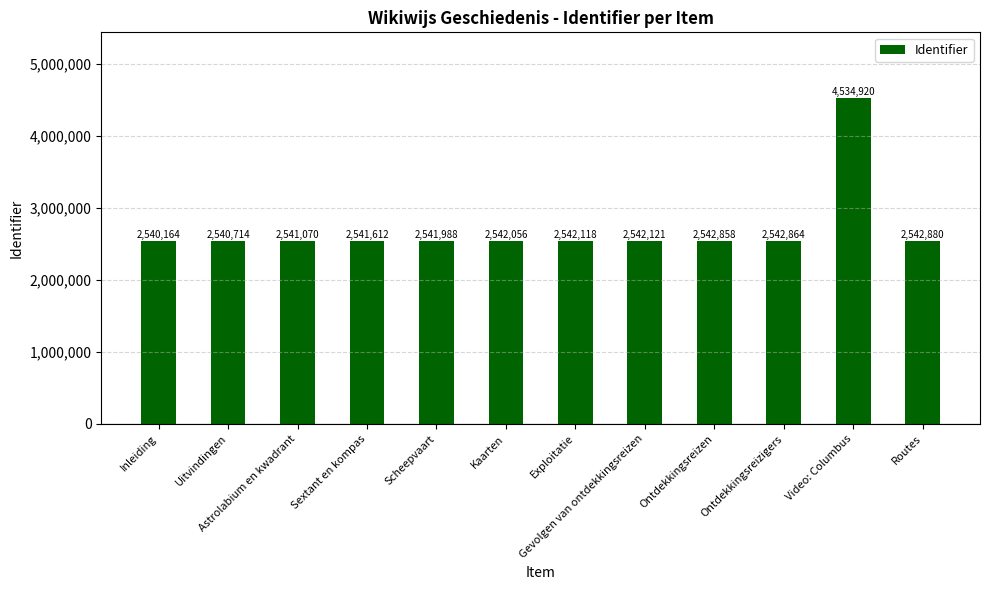

The chart shows a value of 2541612 at Sextant en kompas. True or false?

True